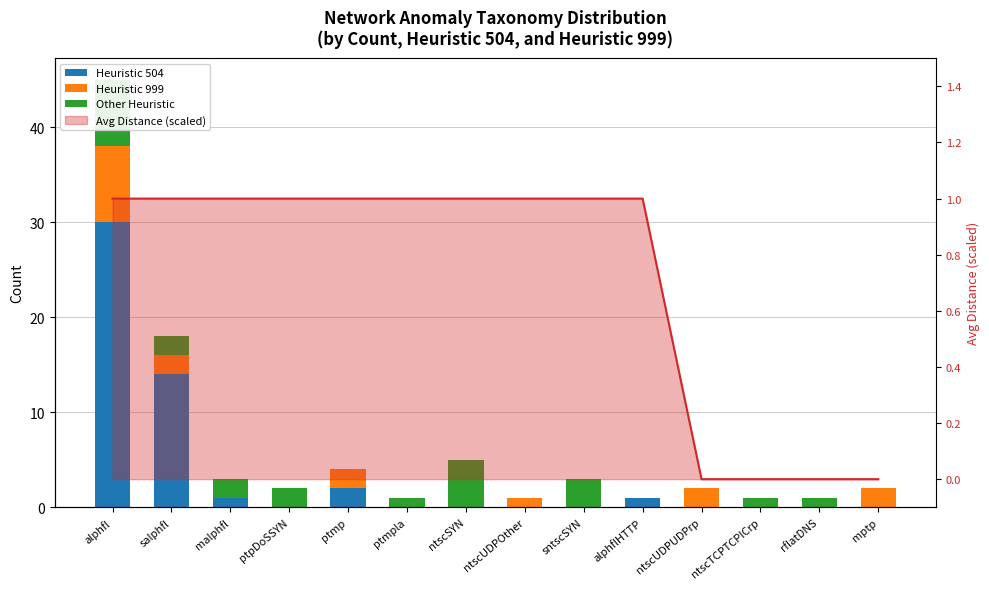

Reading left to right, transcribe all the data shown in this chart.

Heuristic 504: 30	14	1	0	2	0	0	0	0	1	0	0	0	0
Heuristic 999: 8	2	0	0	2	0	0	1	0	0	2	0	0	2
Other Heuristic: 7	2	2	2	0	1	5	0	3	0	0	1	1	0